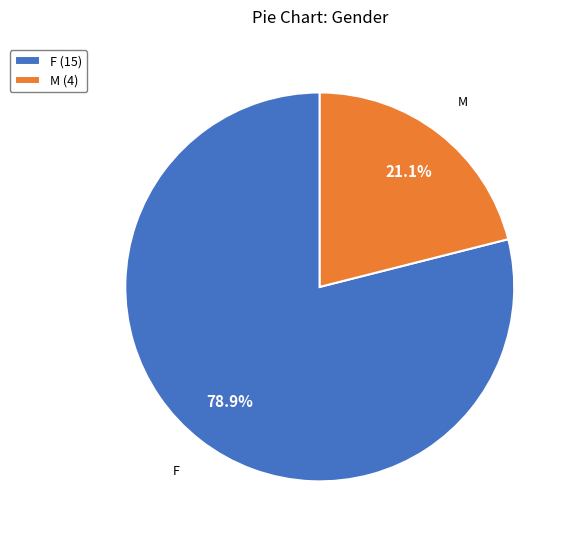

Does any single category account for the majority?

Yes